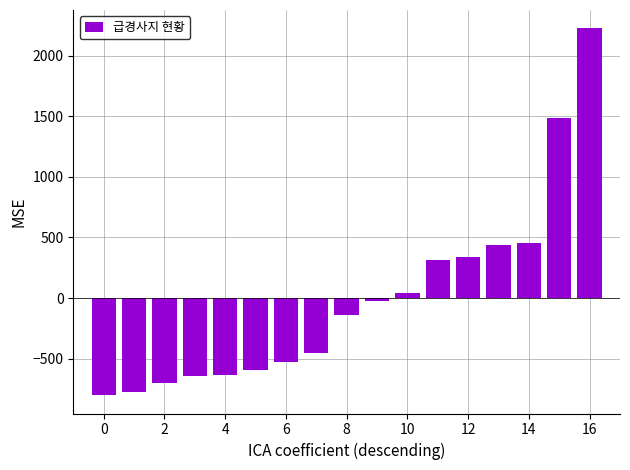

How many bars are there in total?

17